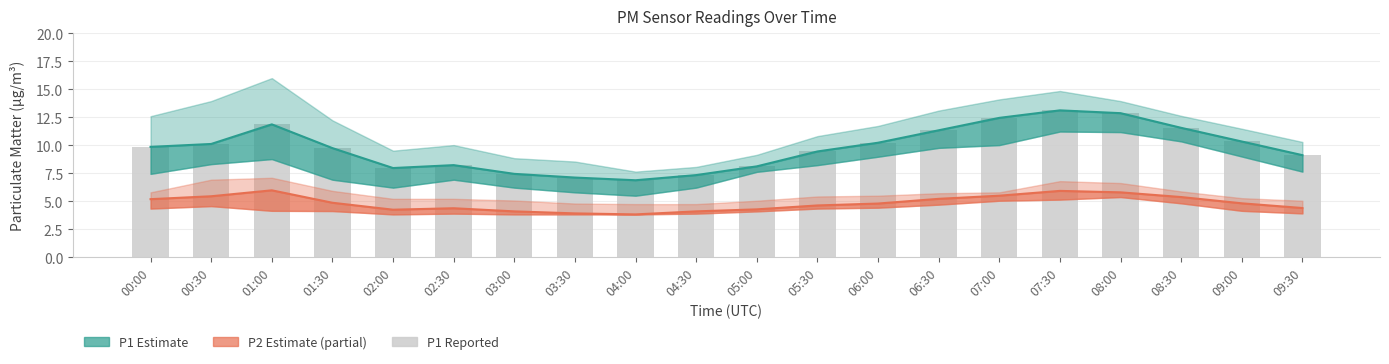

What is the value of the 17th bar from the left?

12.9